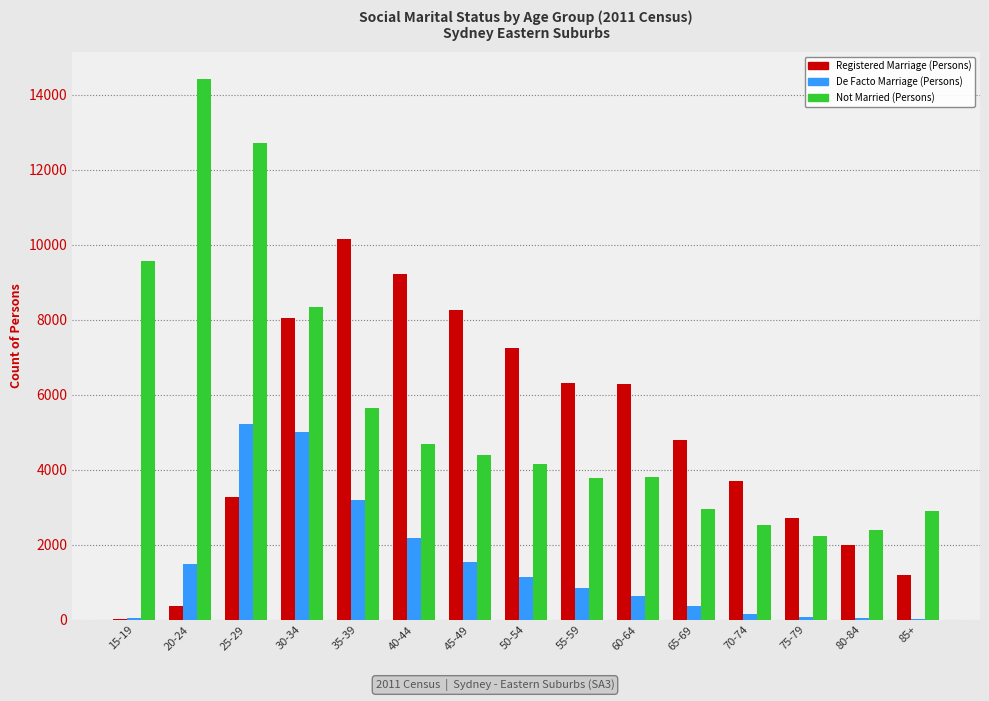

Which series changed the most between 30-34 and 70-74?

Not Married (Persons)